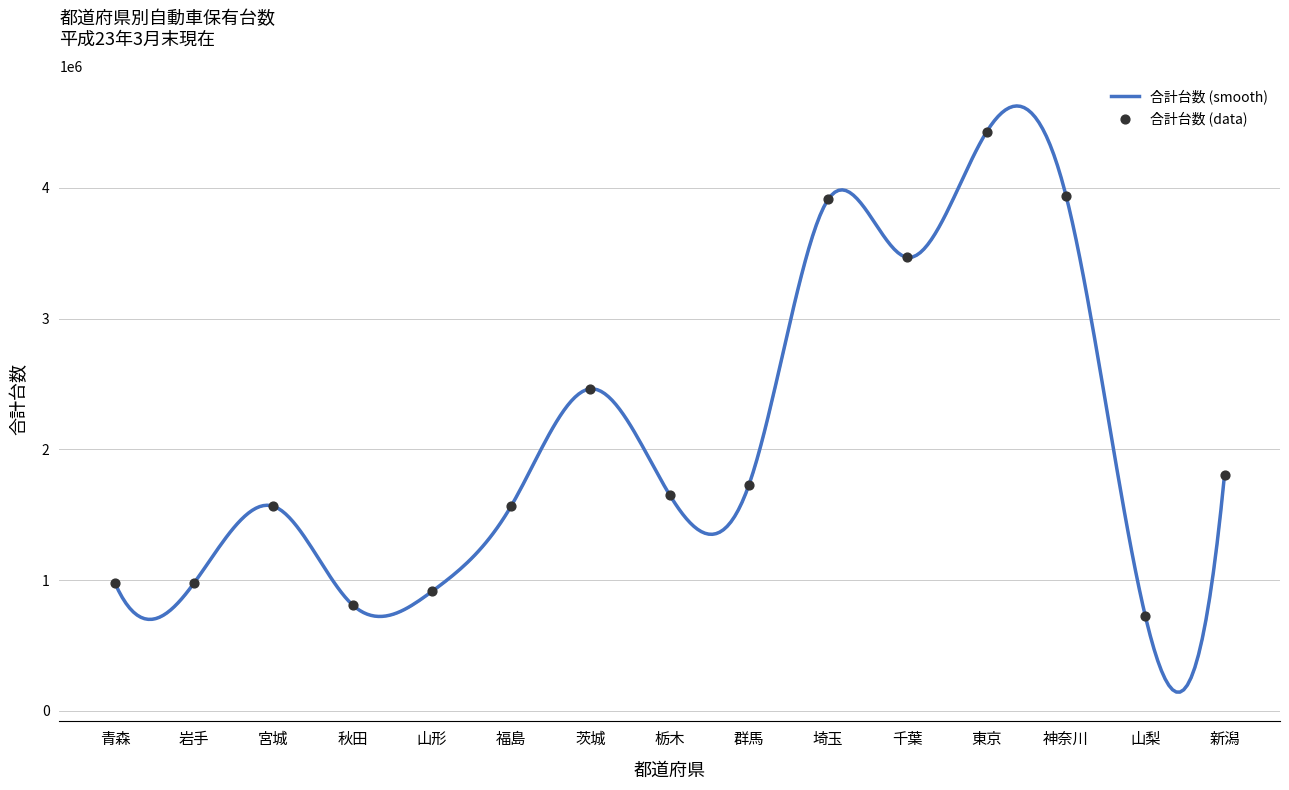

Between 栃木 and 神奈川, which is larger?

神奈川